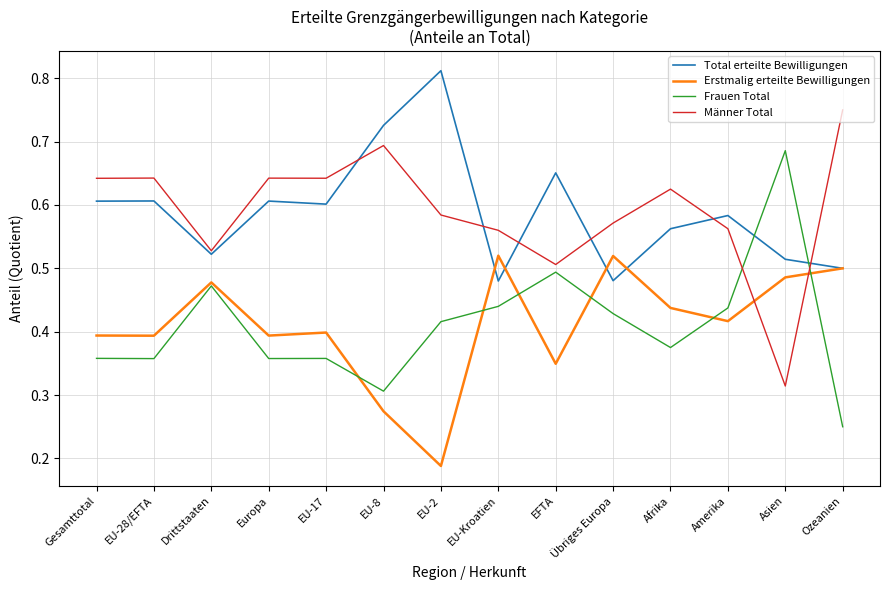

At which label is Frauen Total closest to 0?

Ozeanien